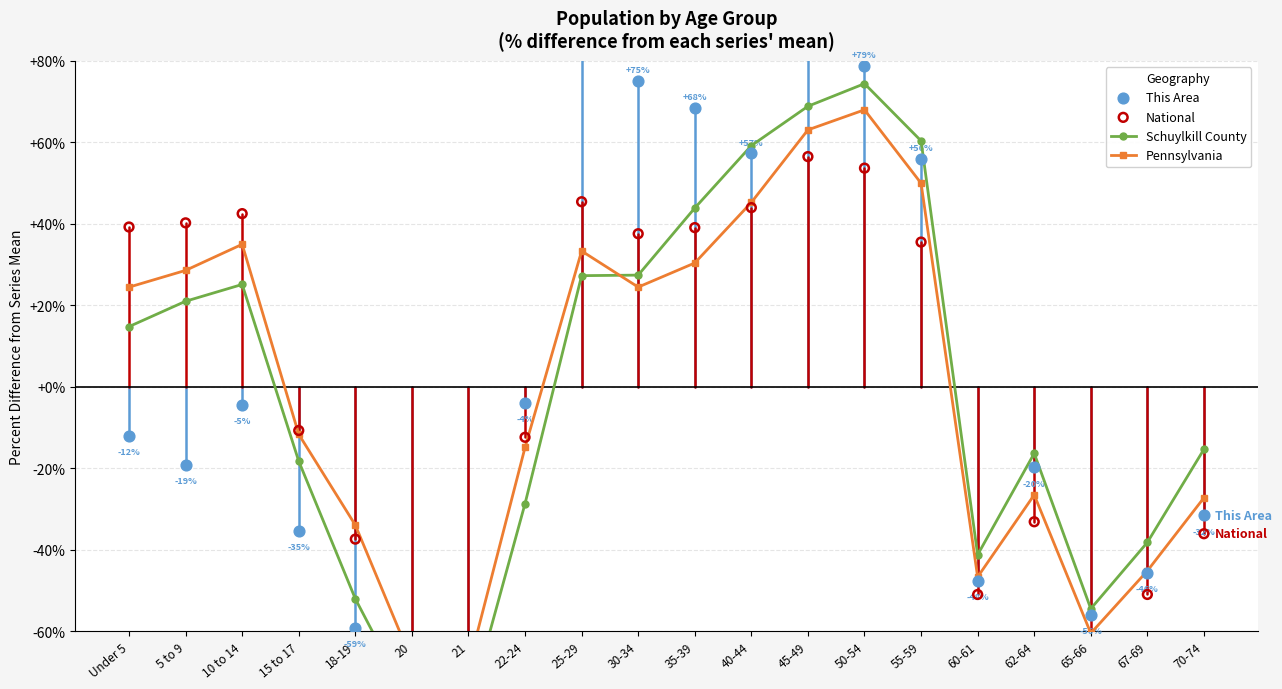

What is the total value across all series at 45-49?

277.0